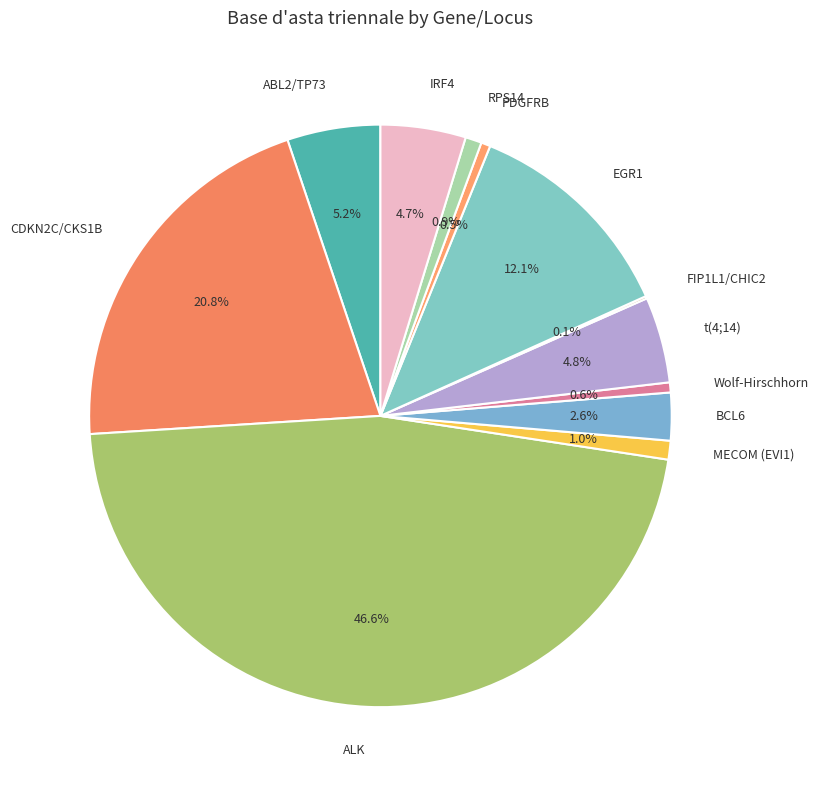

What is the largest slice in the pie chart?

ALK